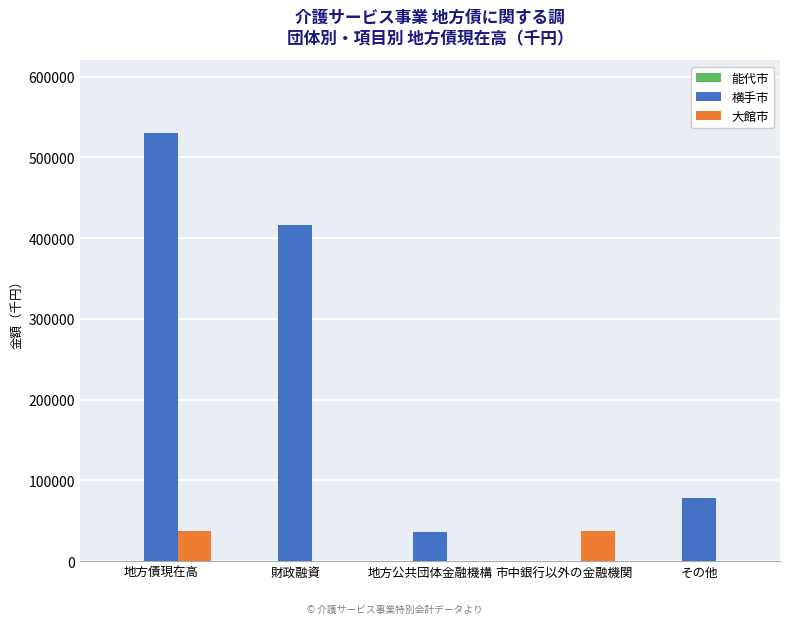

The value of 大館市 at その他 is 0. True or false?

True